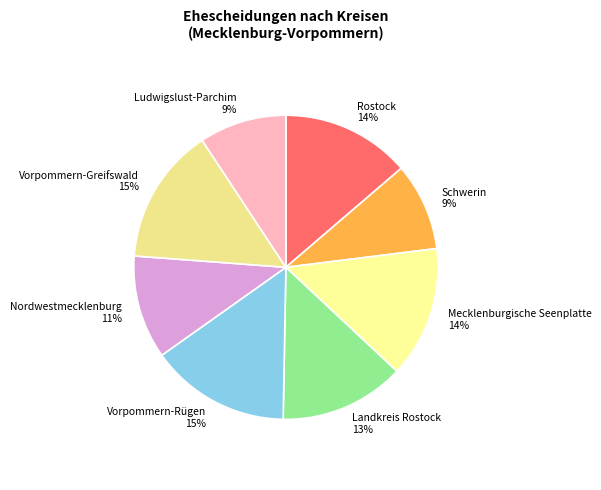

To the nearest percent, what percentage of the pie is Vorpommern-Rügen?

15%